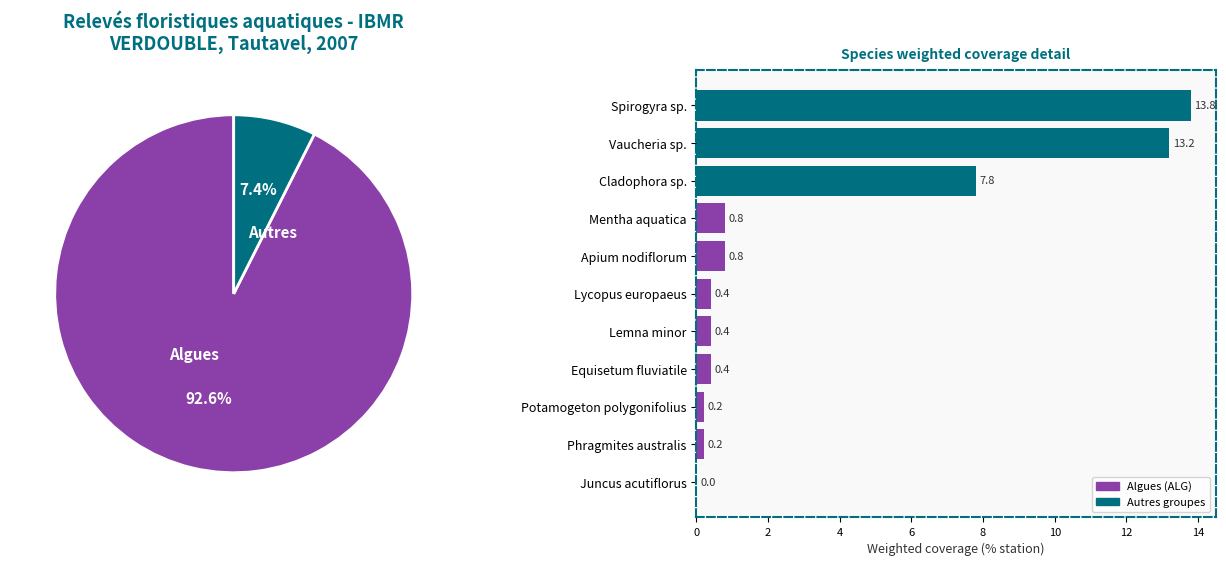

Which has a higher value, Phragmites australis or Equisetum fluviatile?

Equisetum fluviatile